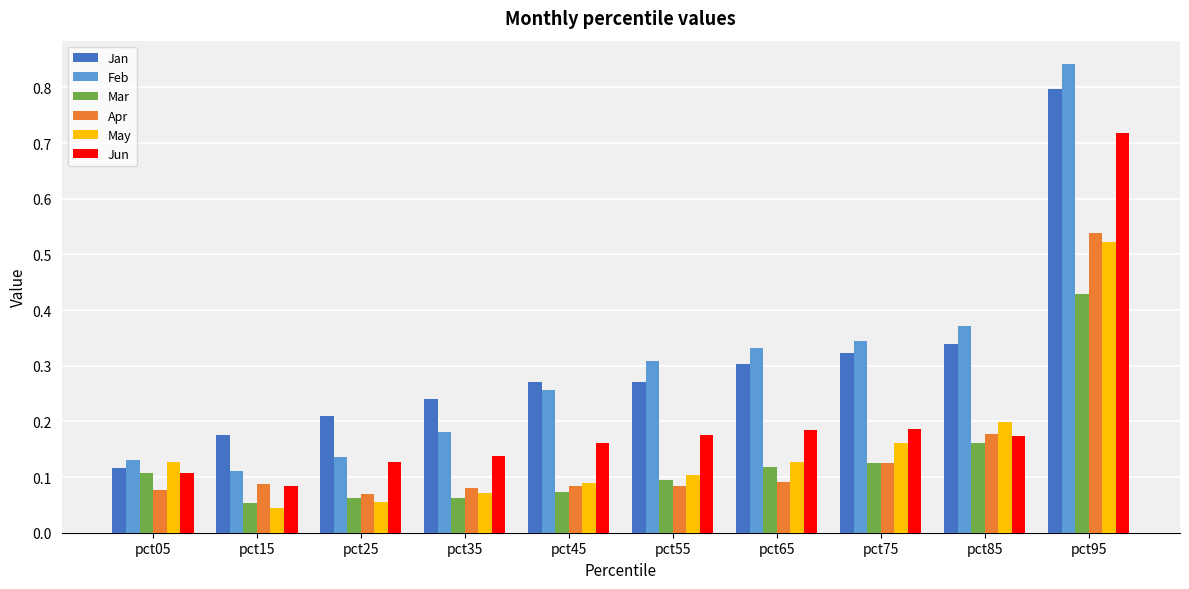

What are all the series names shown in the legend?

Jan, Feb, Mar, Apr, May, Jun